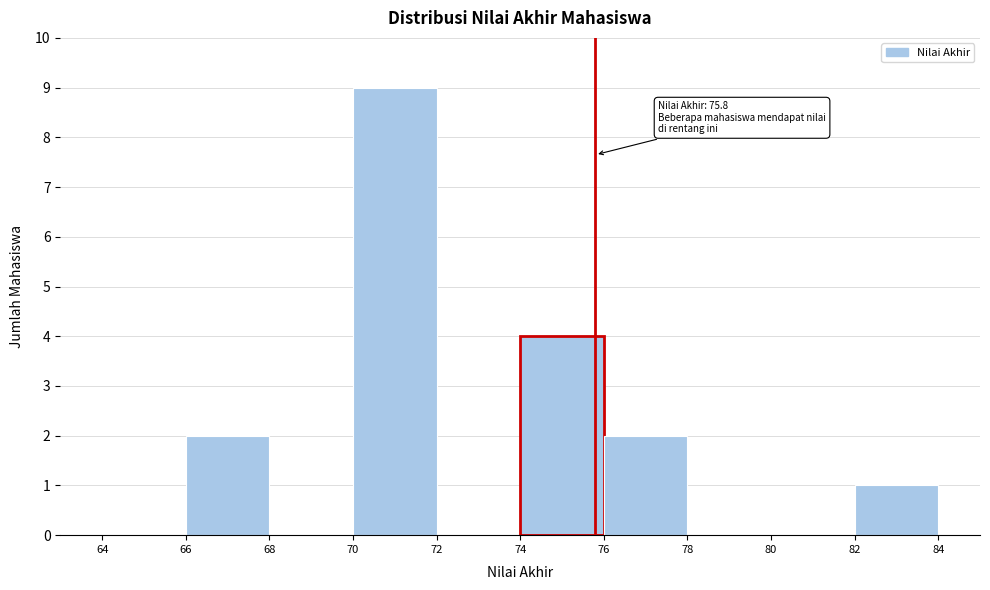

Over which range of the x-axis is the bar tallest?

70 to 72